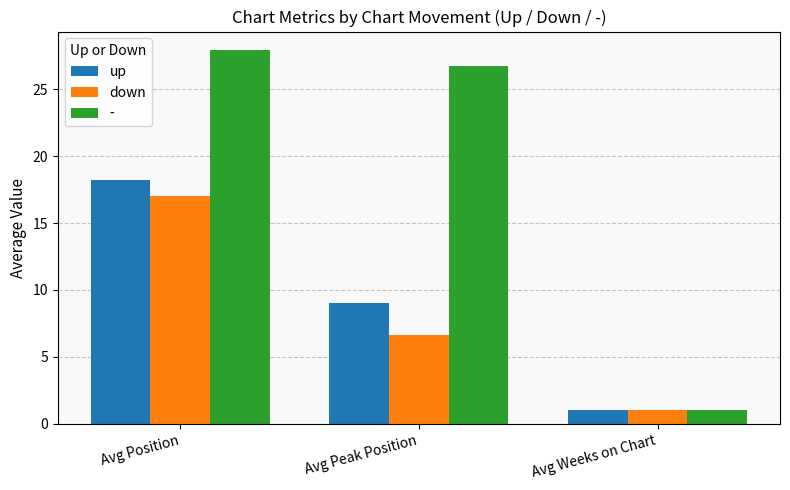

Rank the series by their maximum value, from highest to lowest.

-, up, down